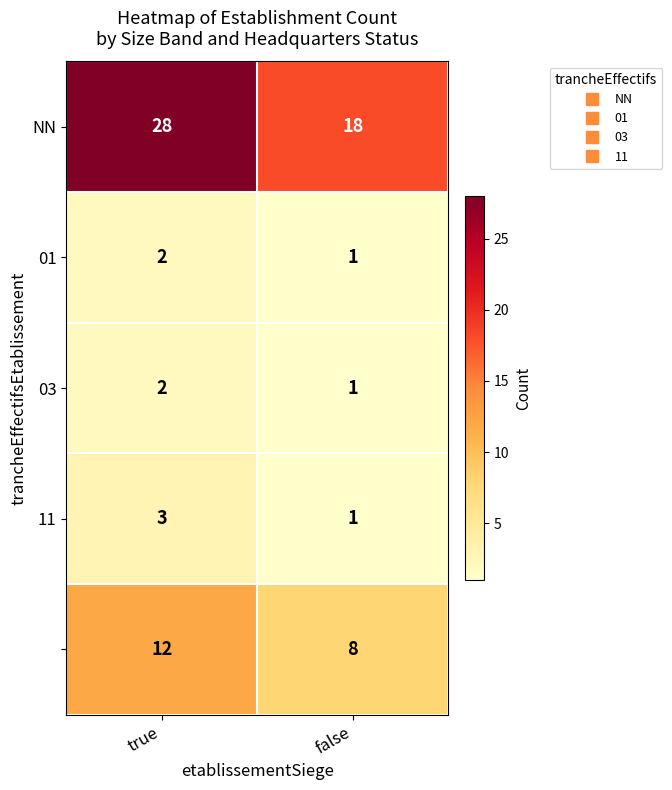

At which category does the chart reach its minimum across all series?

false